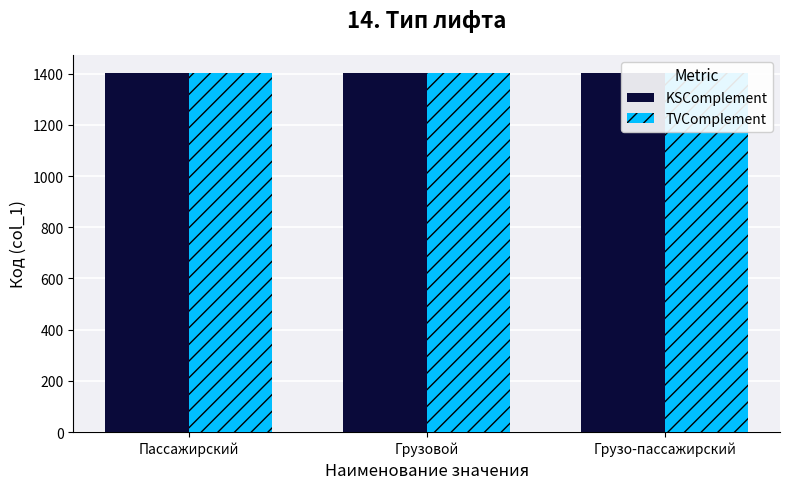

Which label corresponds to the largest value in the chart?

Грузо-пассажирский